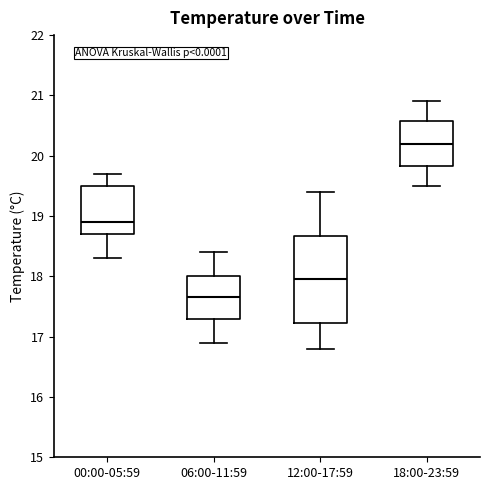

Reading left to right, transcribe this box plot: for each box, give where its median line is, the range the box spans, and where its two whiskers end, as read against the y-axis. The values are not printed on the chart, so give them approximately, as read against the axis.

00:00-05:59: median 18.9, box 18.7 to 19.5, whiskers 18.3 to 19.7
06:00-11:59: median 17.7, box 17.3 to 18.0, whiskers 16.9 to 18.4
12:00-17:59: median 18.0, box 17.2 to 18.7, whiskers 16.8 to 19.4
18:00-23:59: median 20.2, box 19.8 to 20.6, whiskers 19.5 to 20.9